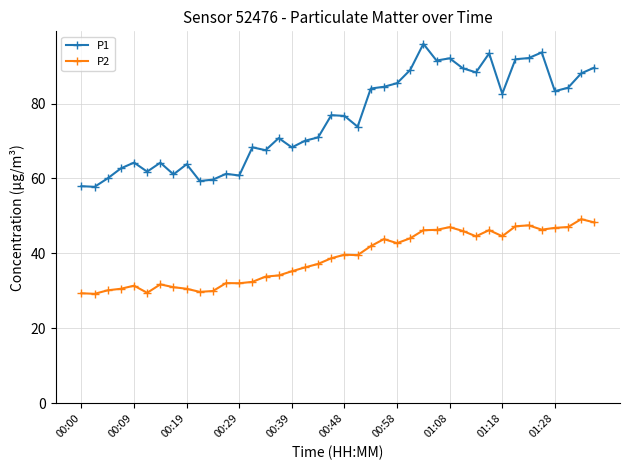

What is the smallest value displayed?

29.2